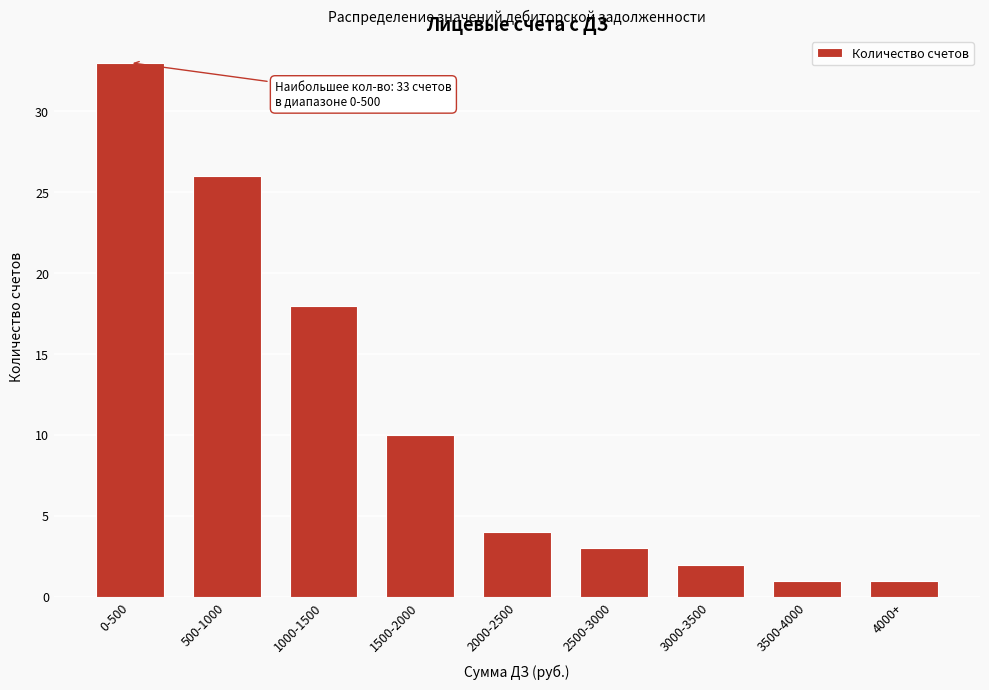

Reading left to right, what are all the values shown in this chart?

33	26	18	10	4	3	2	1	1